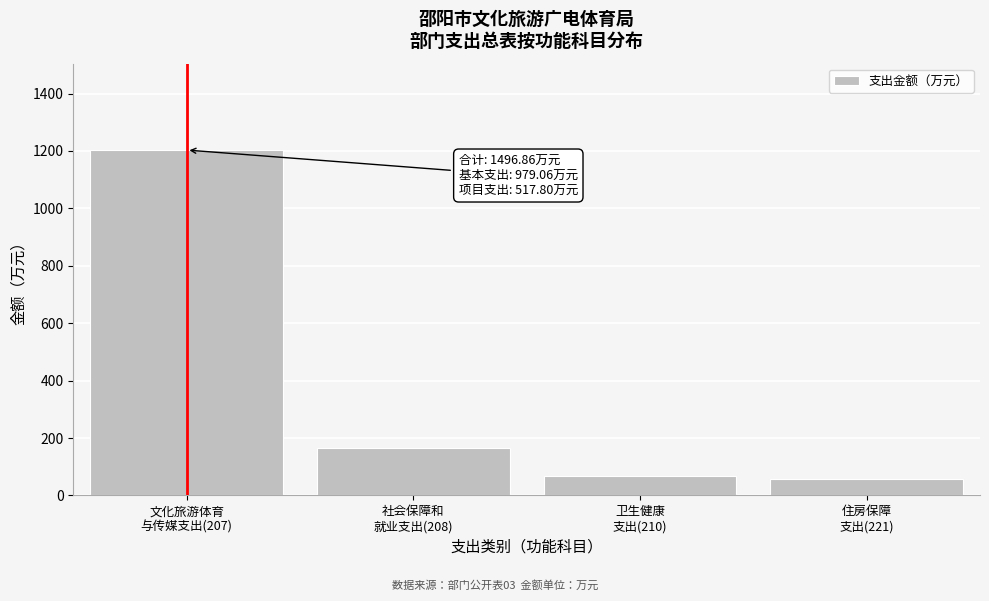

Reading left to right, what are all the values shown in this chart?

1203.2	166.7	68.1	58.9